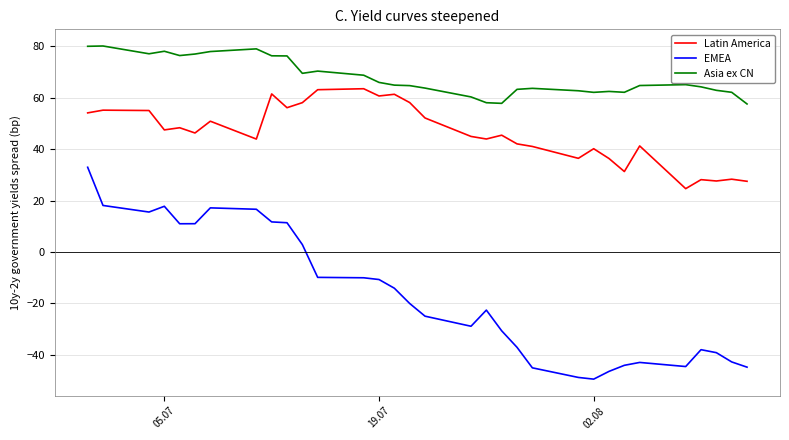

True or false: Asia ex CN and Latin America intersect in this chart.

False